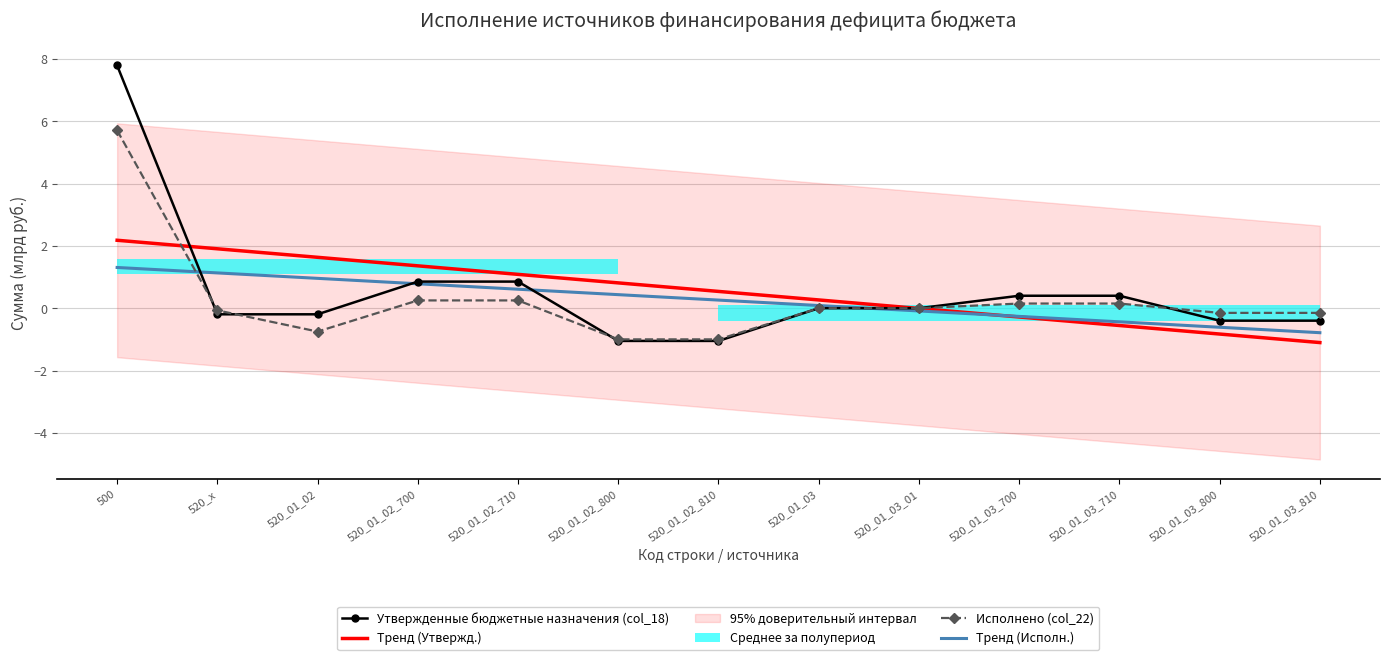

Reading left to right, extract all data points from this chart.

Утвержденные бюджетные назначения (col_18): 7.8	-0.2	-0.2	0.9	0.9	-1.1	-1.1	0.0	0.0	0.4	0.4	-0.4	-0.4
Тренд (Утвержд.): 2.2	1.9	1.6	1.4	1.1	0.8	0.5	0.3	-0.0	-0.3	-0.6	-0.8	-1.1
Исполнено (col_22): 5.7	-0.1	-0.8	0.2	0.2	-1.0	-1.0	0.0	0.0	0.1	0.1	-0.1	-0.1
Тренд (Исполн.): 1.3	1.1	1.0	0.8	0.6	0.4	0.3	0.1	-0.1	-0.3	-0.4	-0.6	-0.8